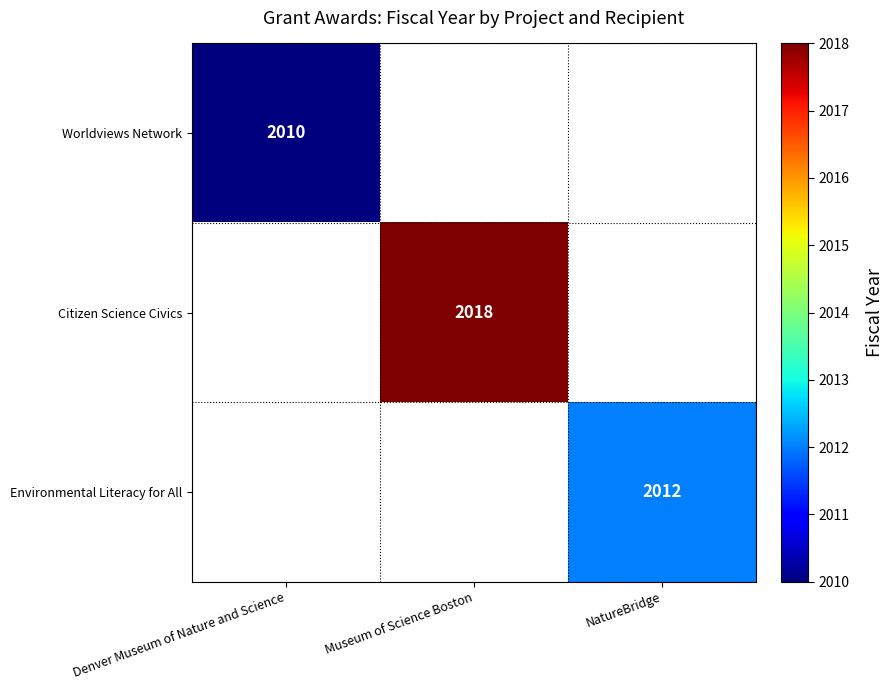

The Worldviews Network series shows 3123 at Denver Museum of Nature and Science. True or false?

False